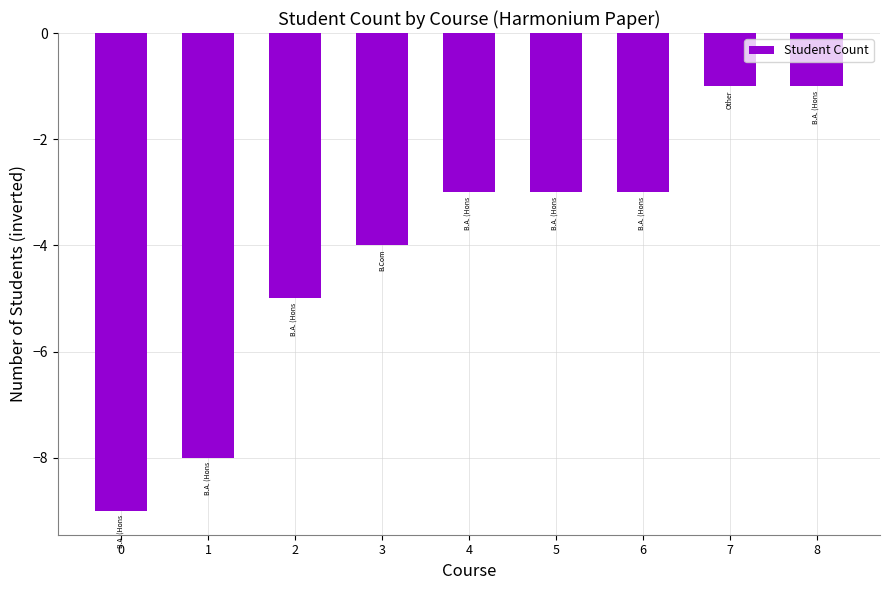

The value at 1 is -8. True or false?

True